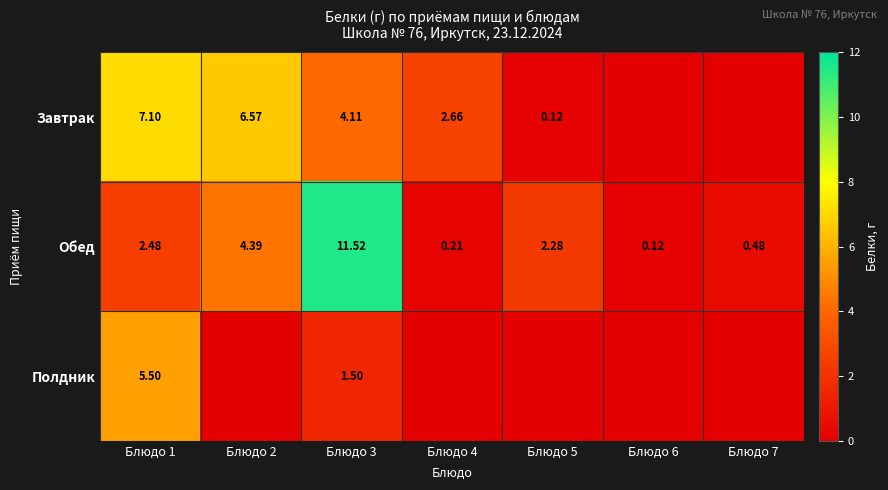

At Блюдо 3, list the series in order from largest to smallest.

Обед, Завтрак, Полдник